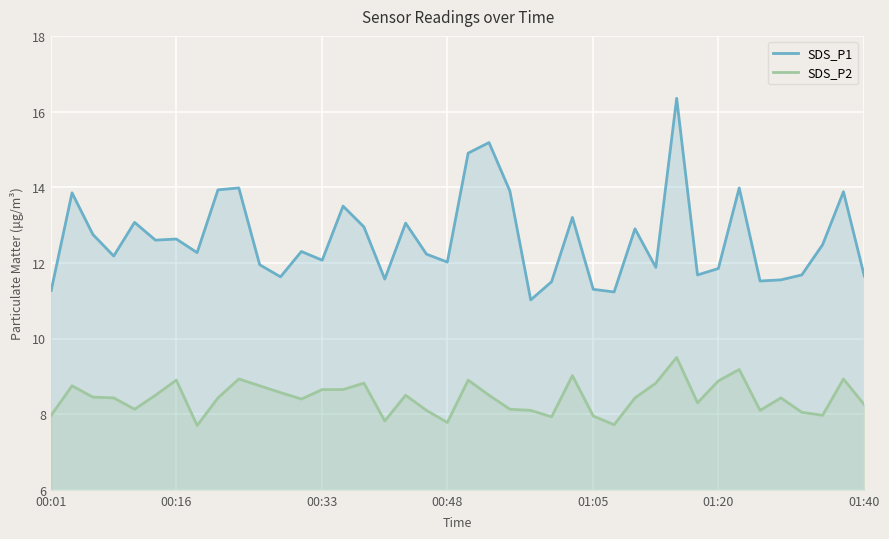

How many lines are shown in the chart?

2